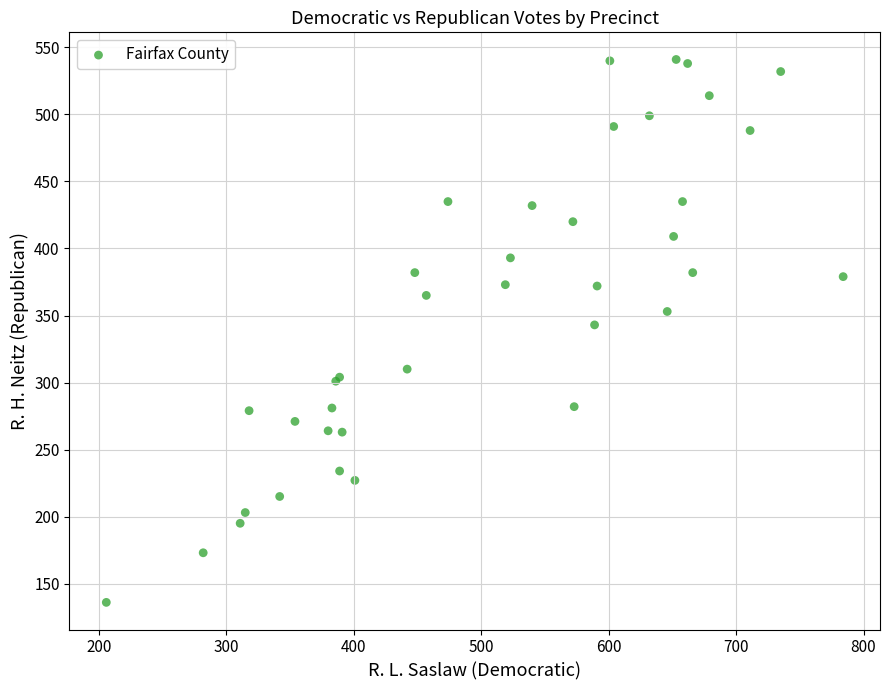

What Y value in the scatter plot is closest to 338?

343